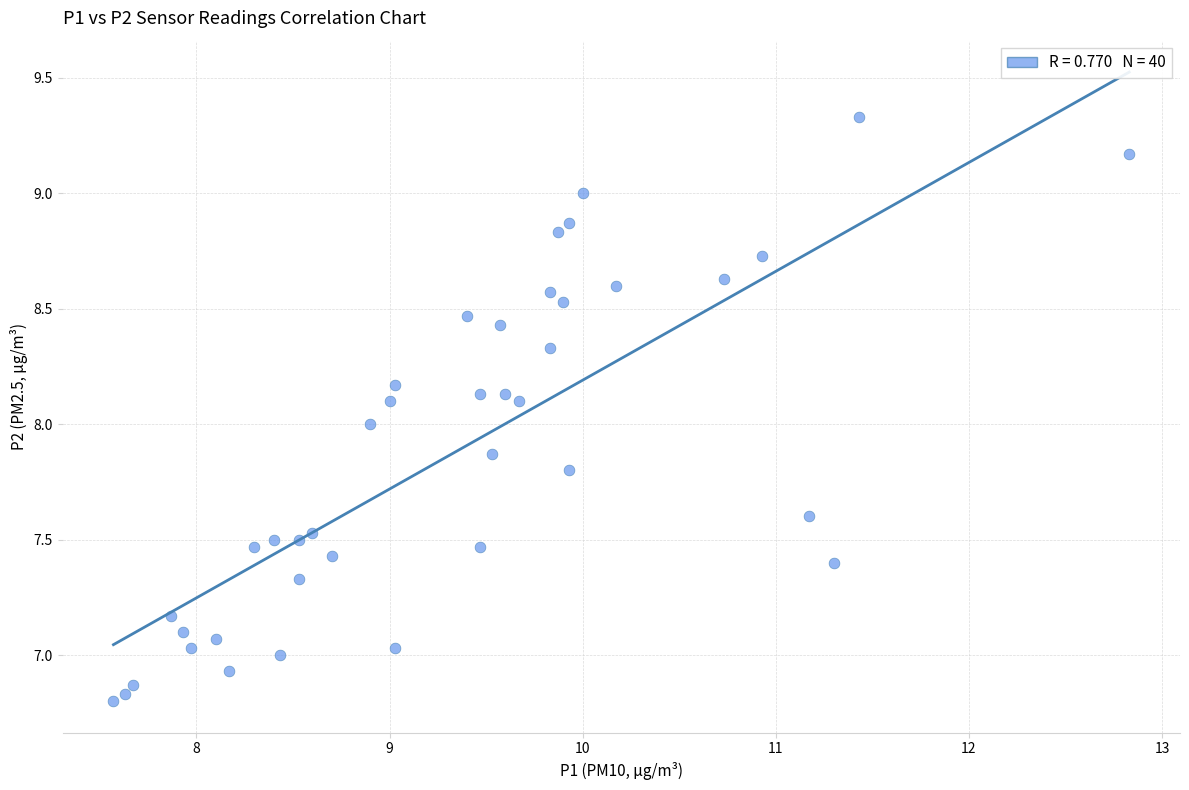

What is the range of Y values (max minus min)?

2.5